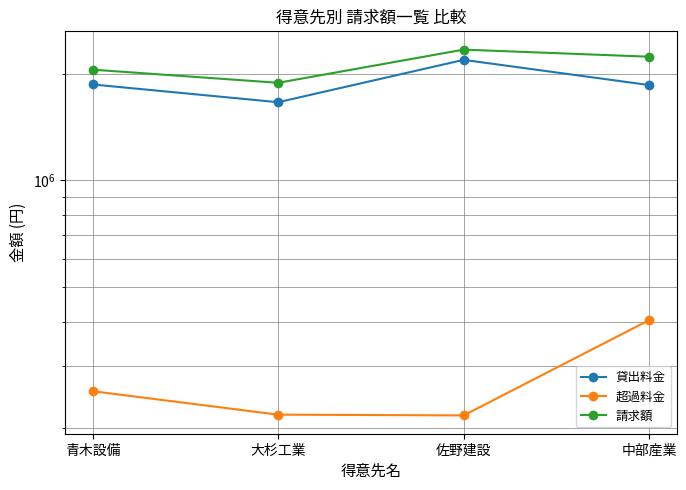

What is the sum of all 超過料金 values?

1094450